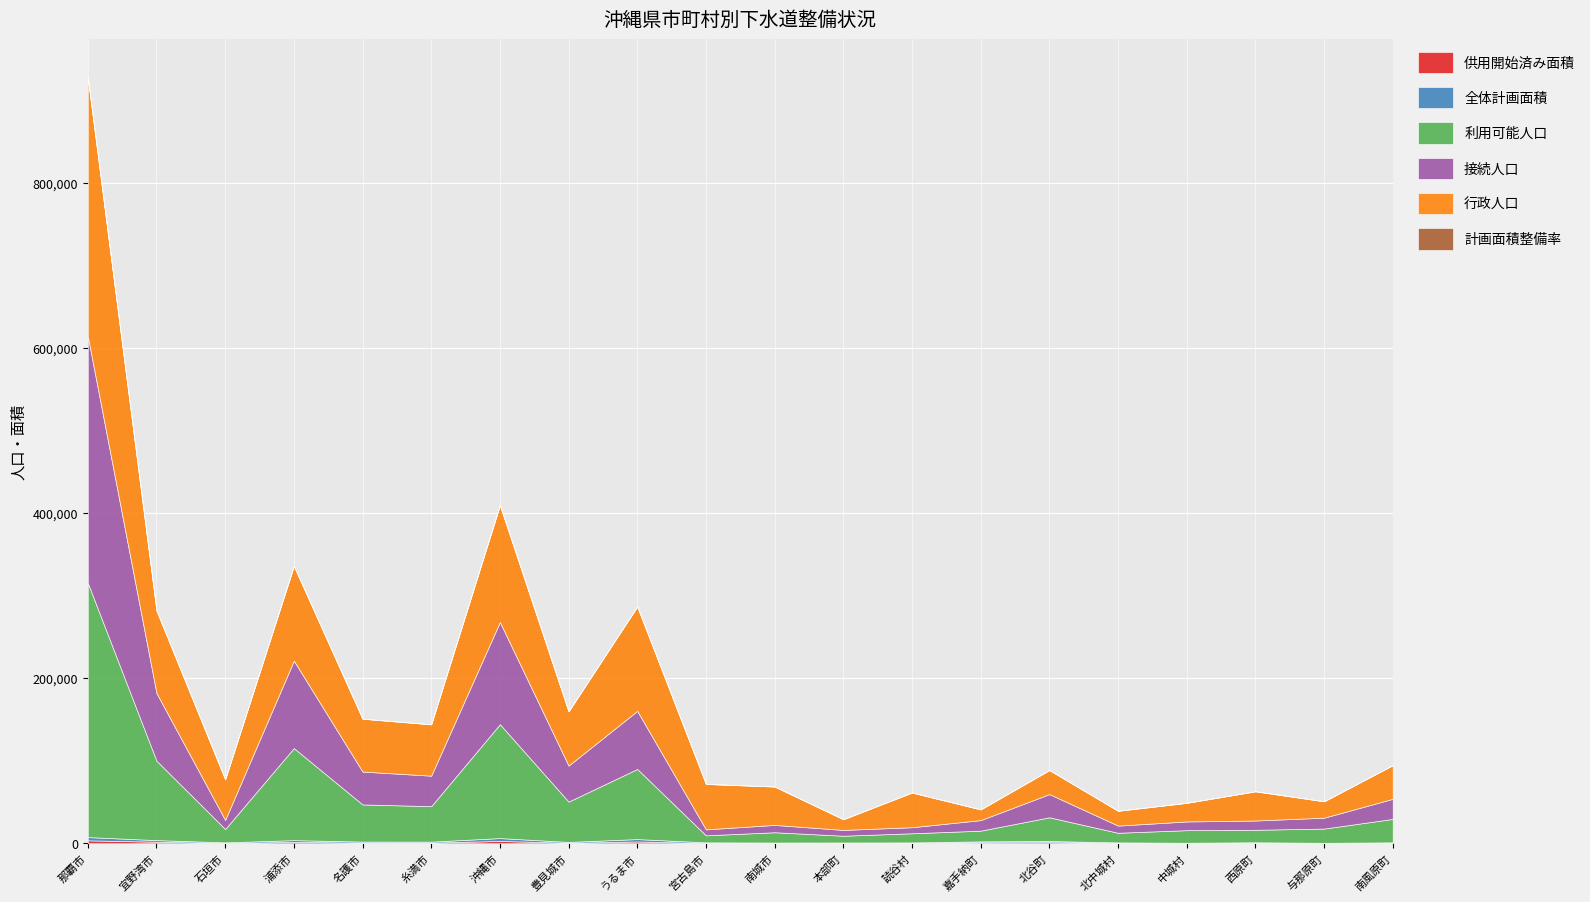

Which category has the highest value in the 計画面積整備率 series?

嘉手納町